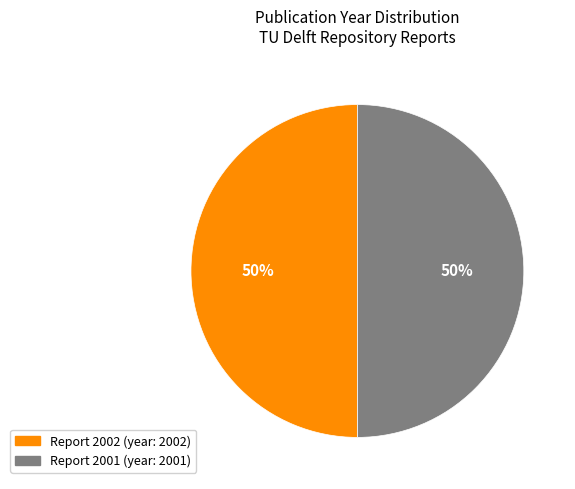

How many slices are in this pie chart?

2